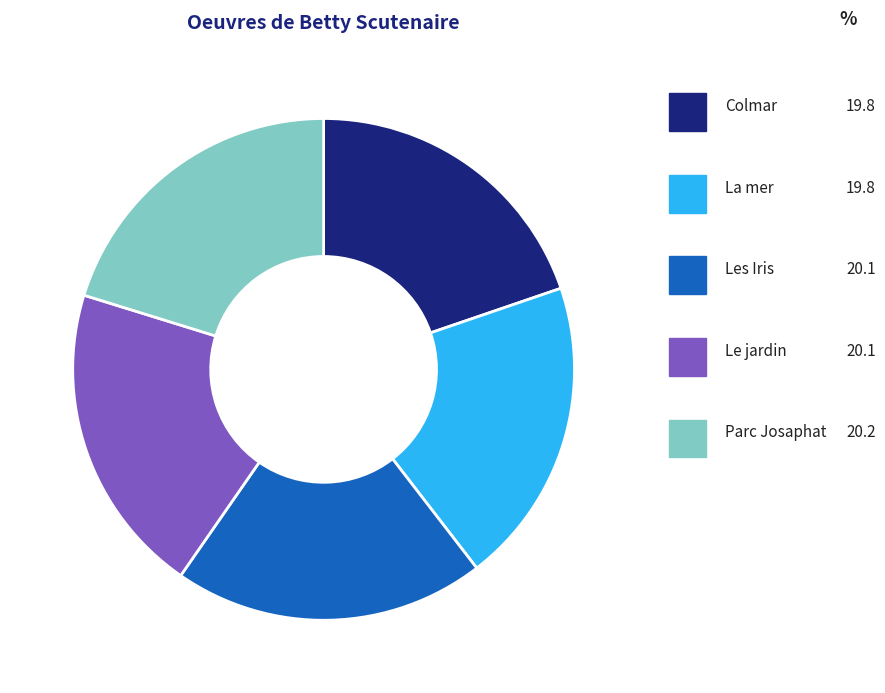

Is the sum of La mer and Colmar greater than half?

No